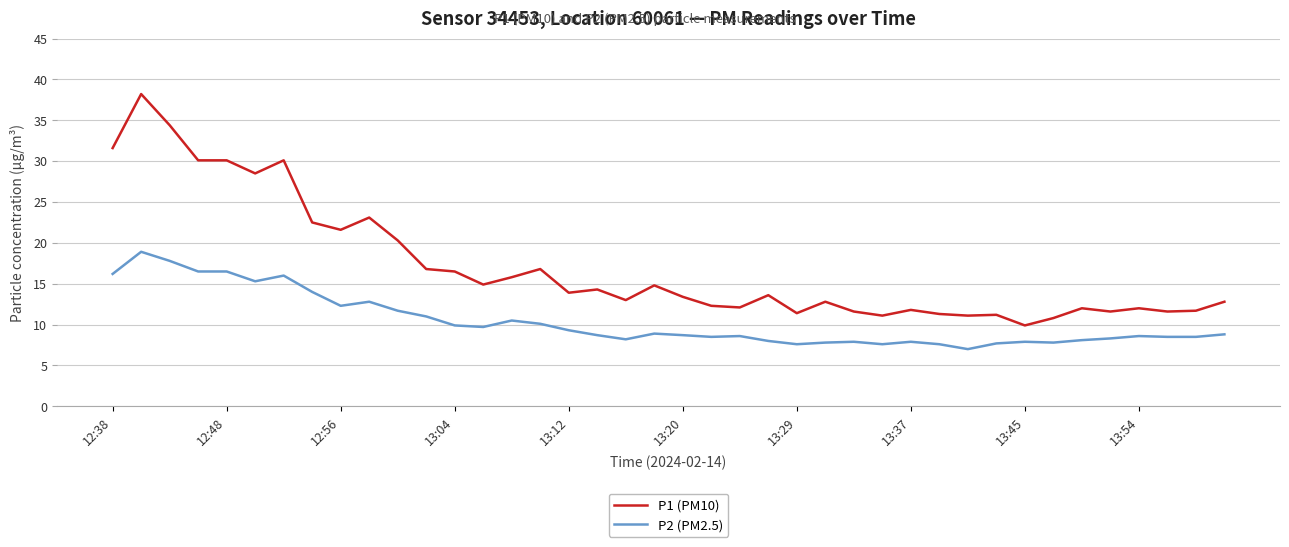

Which series has the widest spread of values?

P1 (PM10)